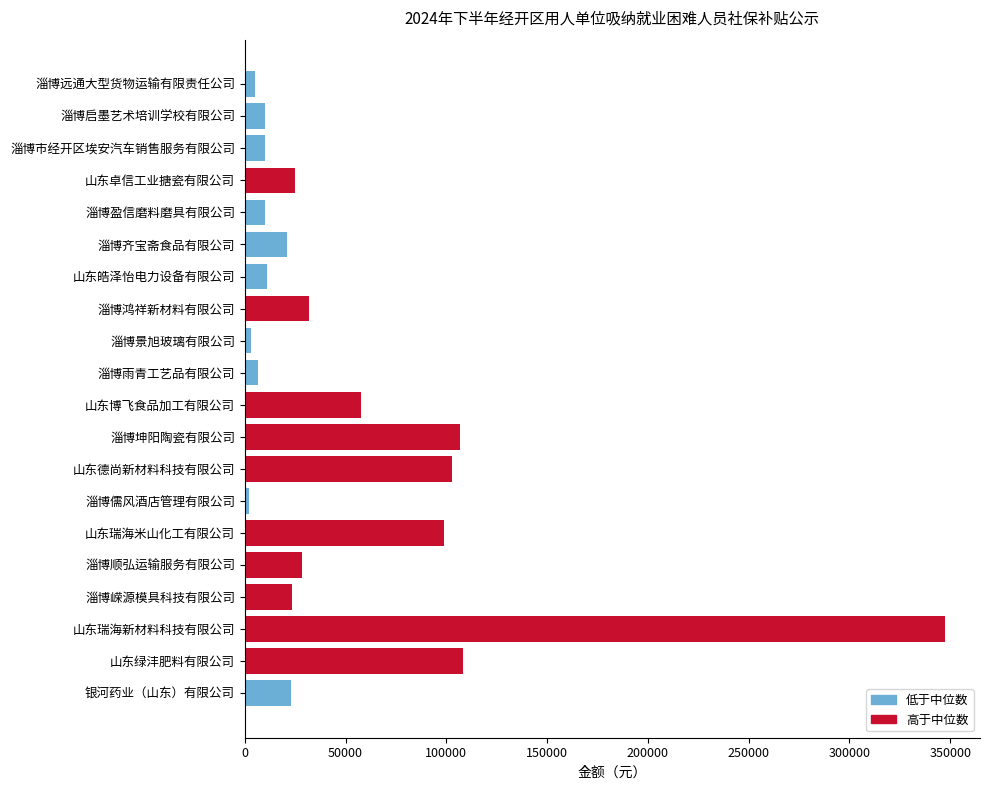

Are the bars grouped side by side (vs. stacked)?

No